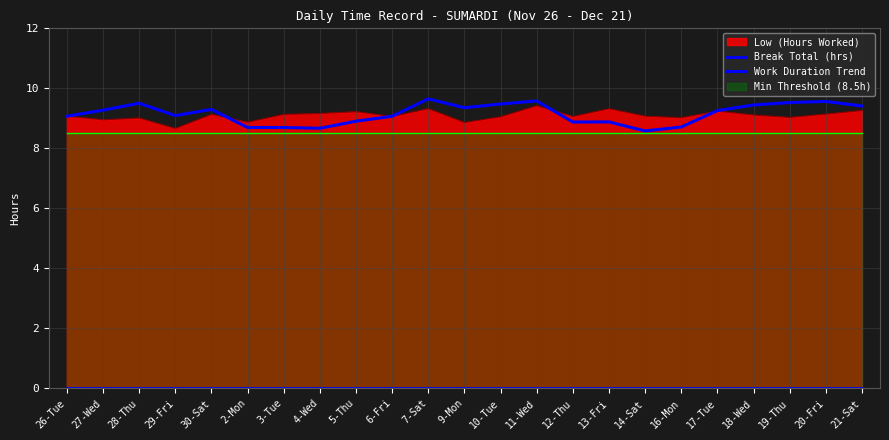

What is the difference between the maximum and minimum values in the Work Duration Trend series?

1.1